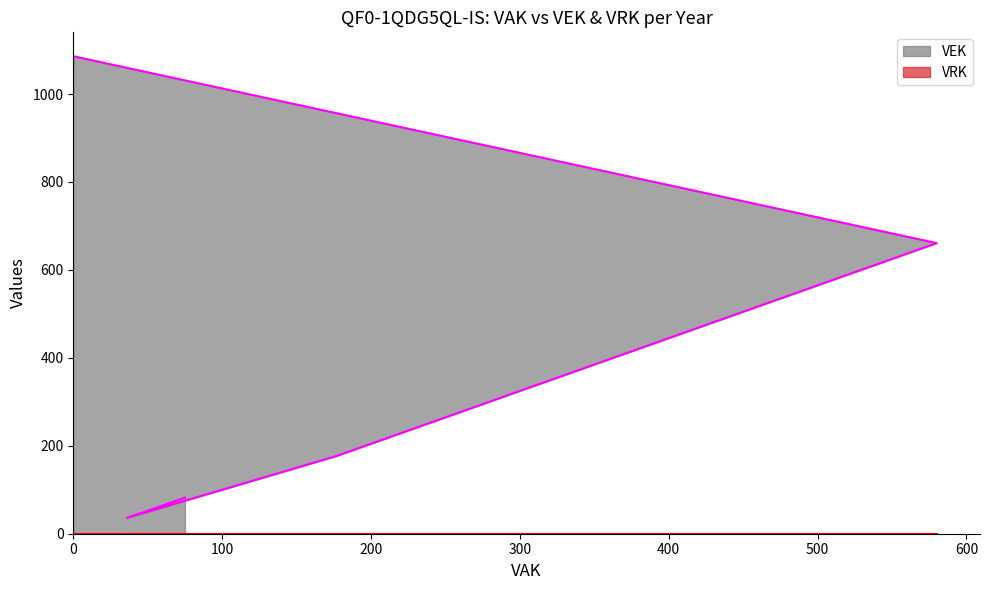

Which series has the largest total across all categories?

VEK